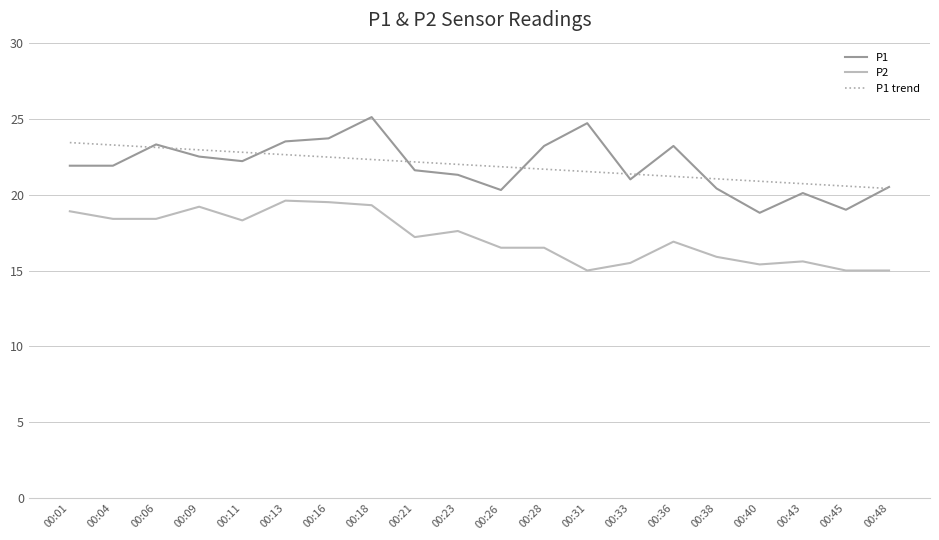

Between 00:09 and 00:38, which series saw the biggest shift?

P2